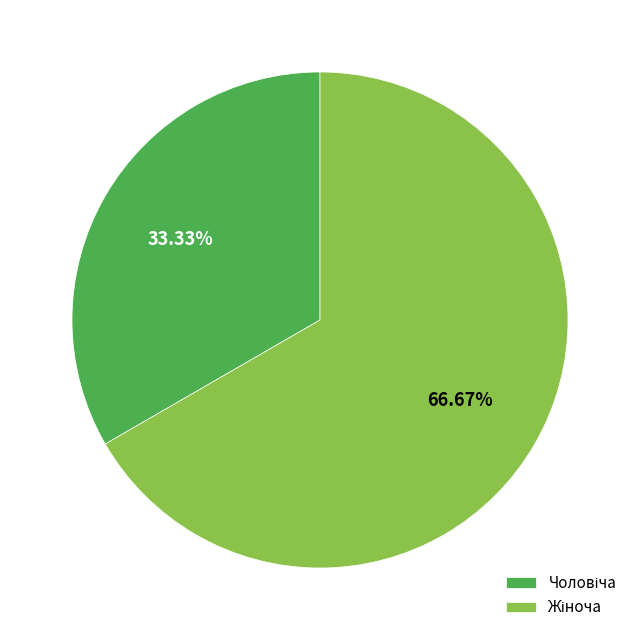

Does any single category account for the majority?

Yes